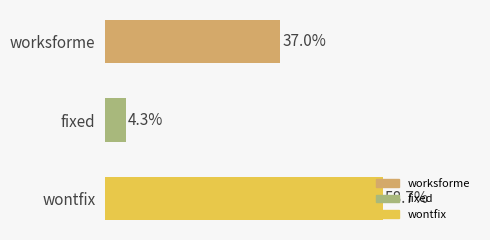

Where does the data first go above 431?

wontfix